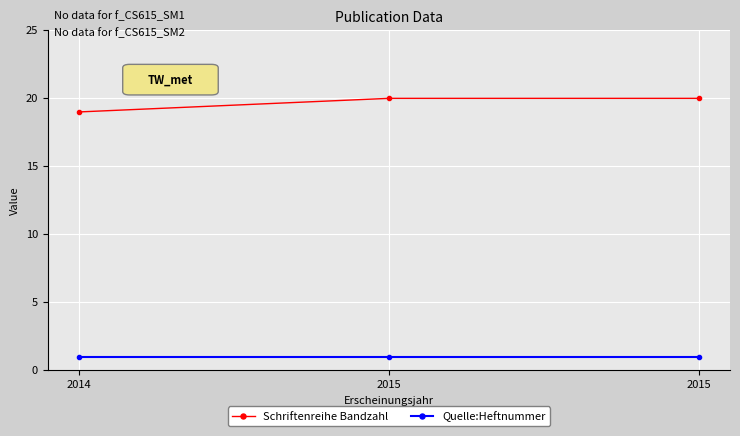

Is it true that Quelle:Heftnummer equals 2 at 2014?

False